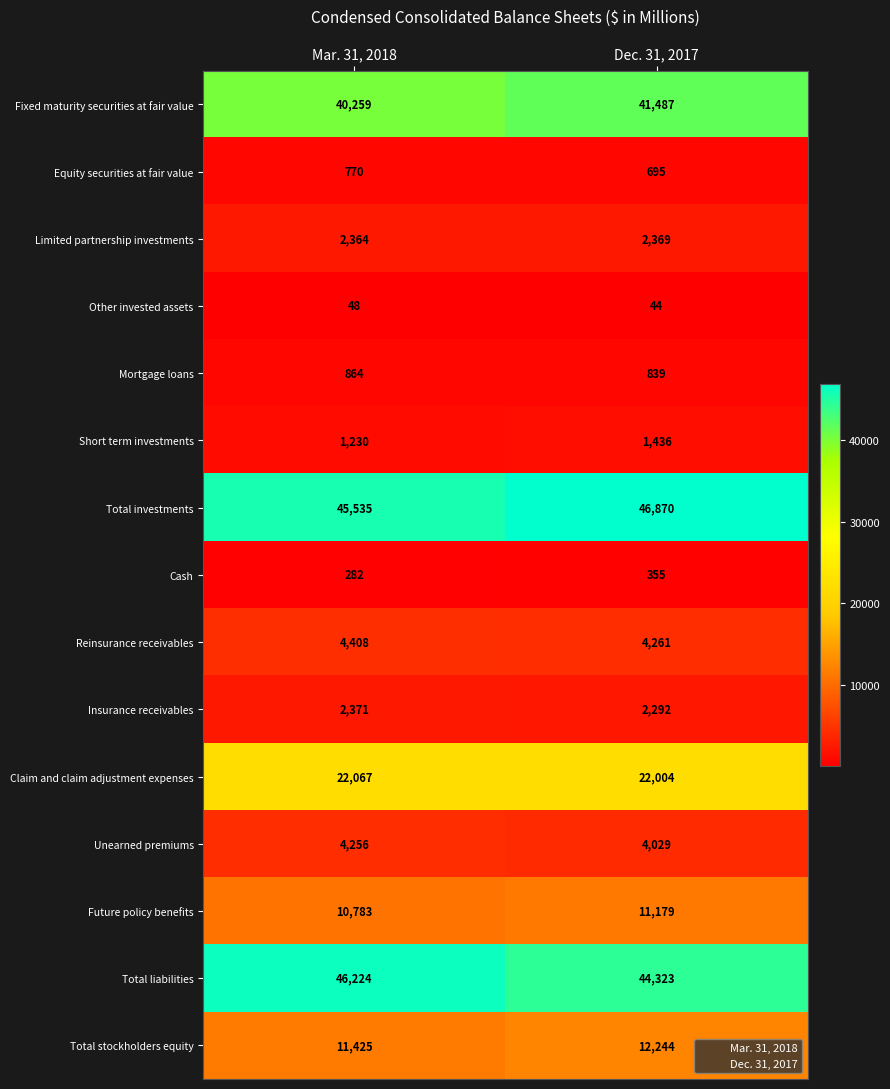

Which series has the largest total across all categories?

Total investments